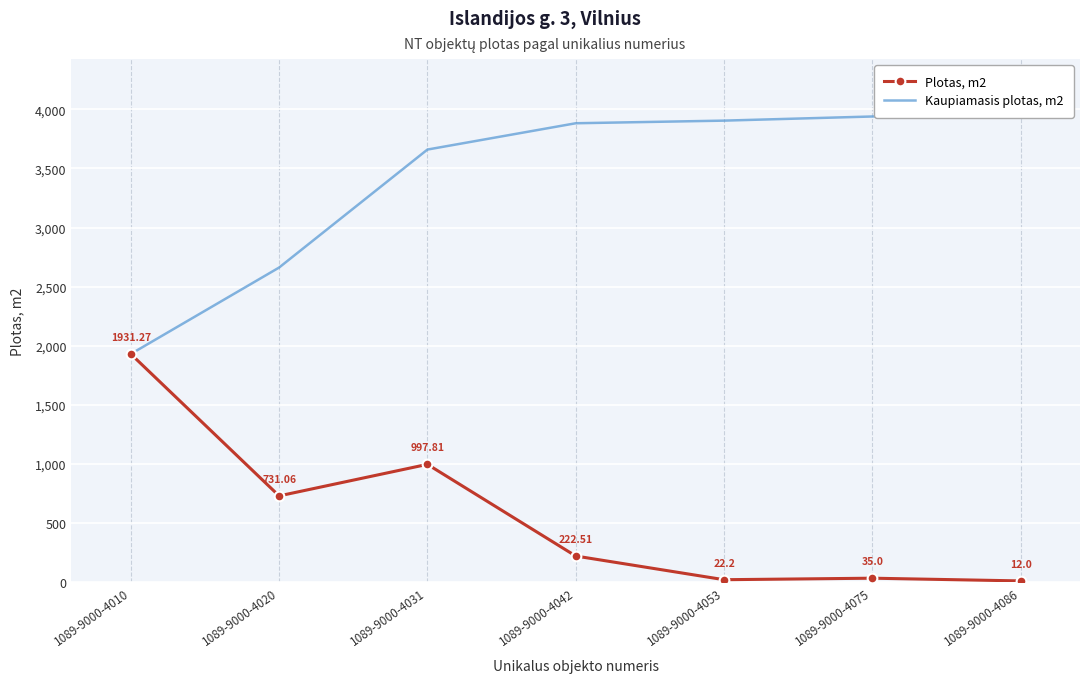

What is the spread (max minus min) of values at 1089-9000-4053?

3882.6